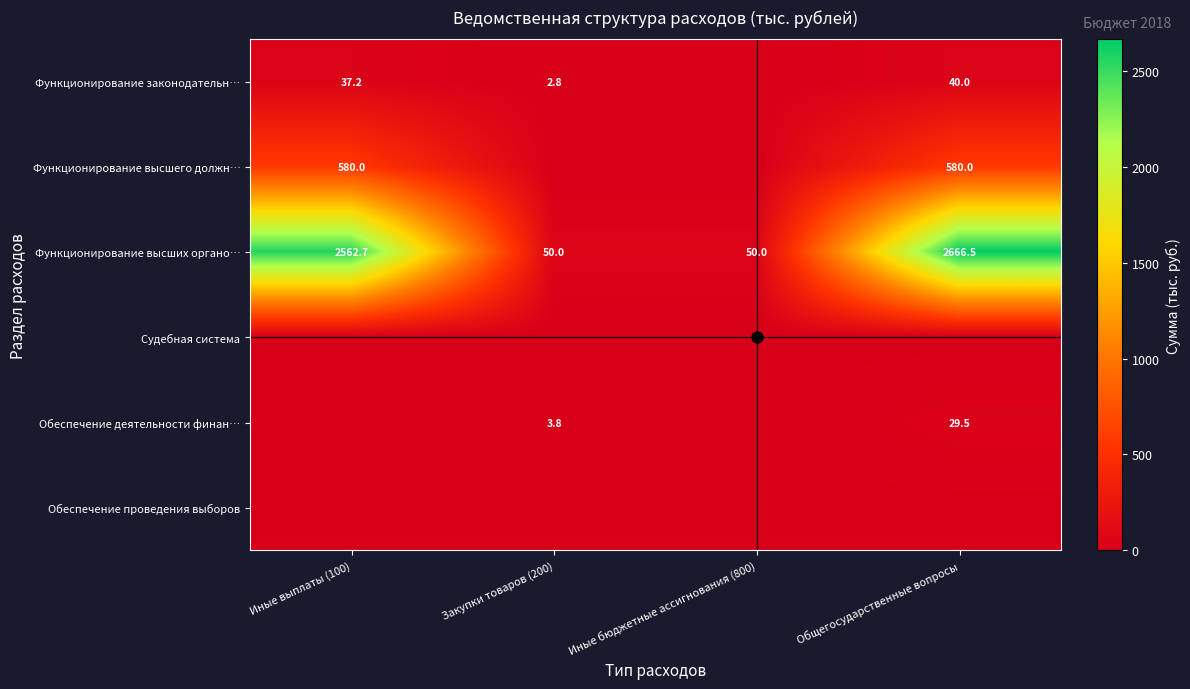

At which label does Функционирование высших органо… first exceed 2562?

Иные выплаты (100)